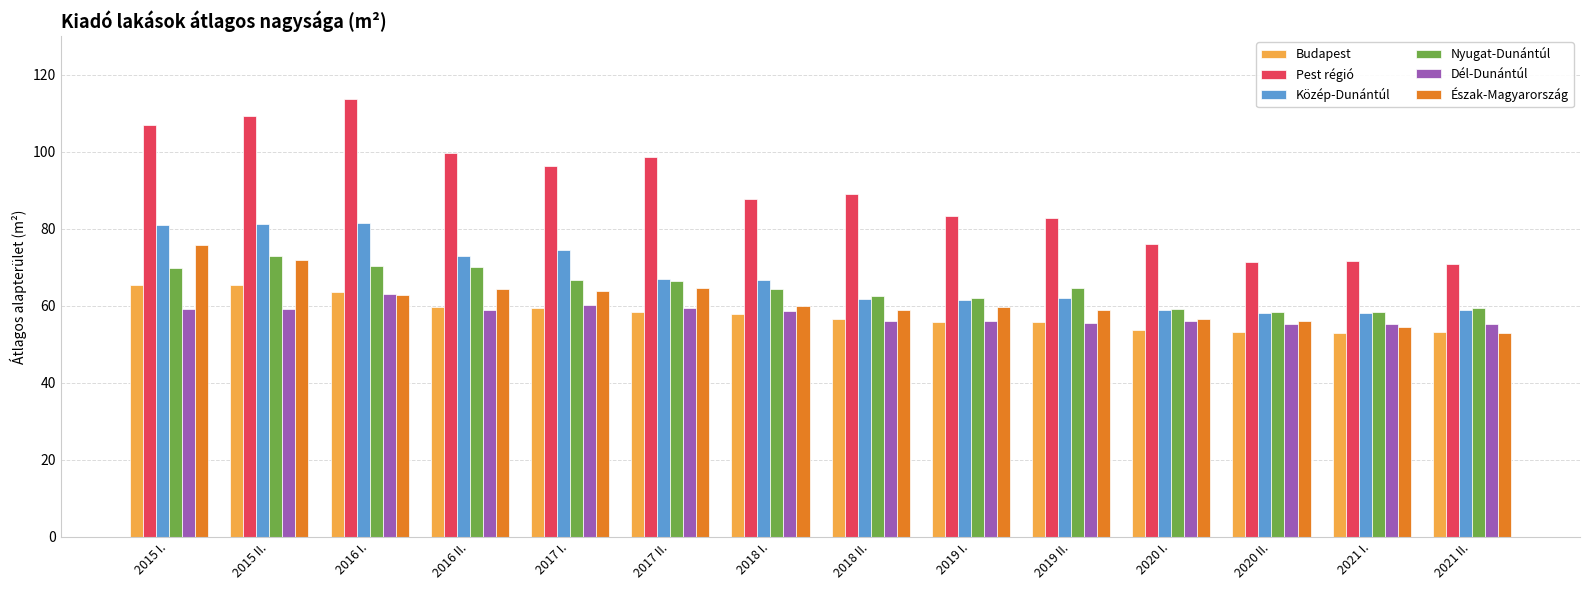

What is the greatest value displayed?

113.5